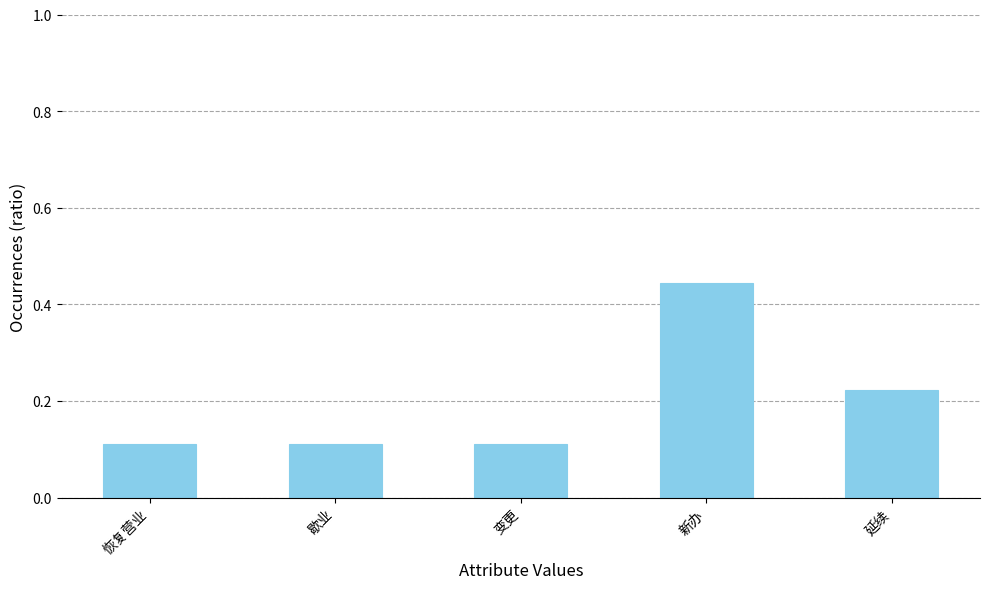

What is the label of the 3rd bar from the left?

变更